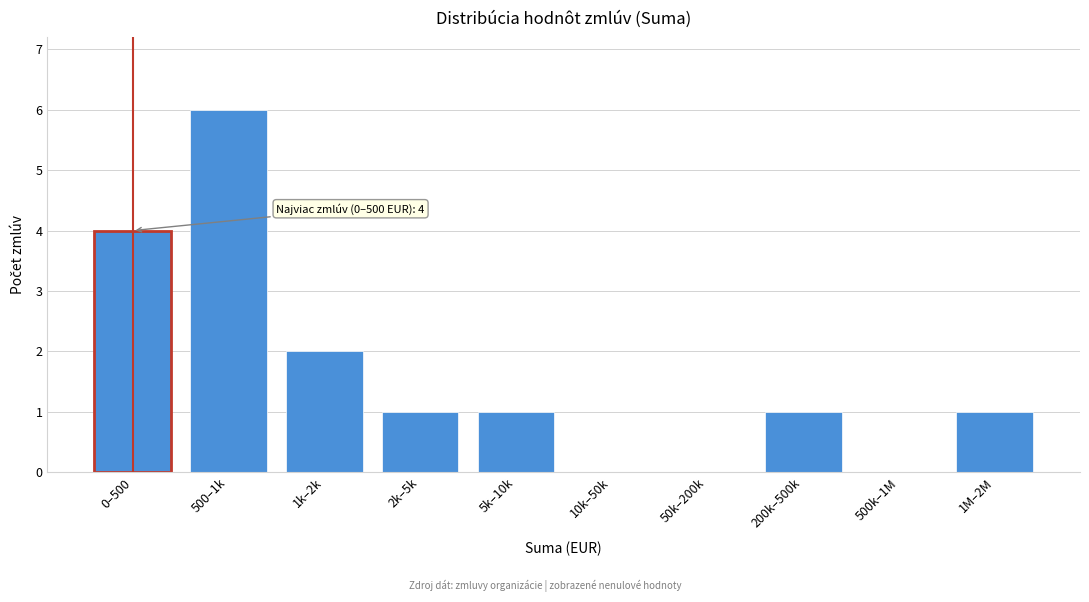

Reading left to right, transcribe all the data shown in this chart.

0–500=4	500–1k=6	1k–2k=2	2k–5k=1	5k–10k=1	10k–50k=0	50k–200k=0	200k–500k=1	500k–1M=0	1M–2M=1